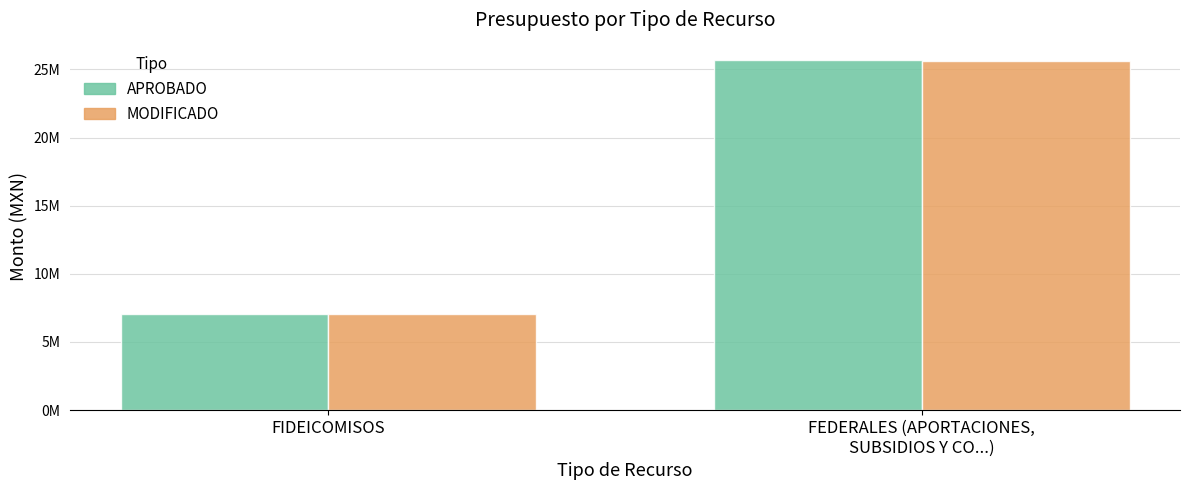

List the labels in order of APROBADO value, largest first.

FEDERALES (APORTACIONES,
SUBSIDIOS Y CO...), FIDEICOMISOS